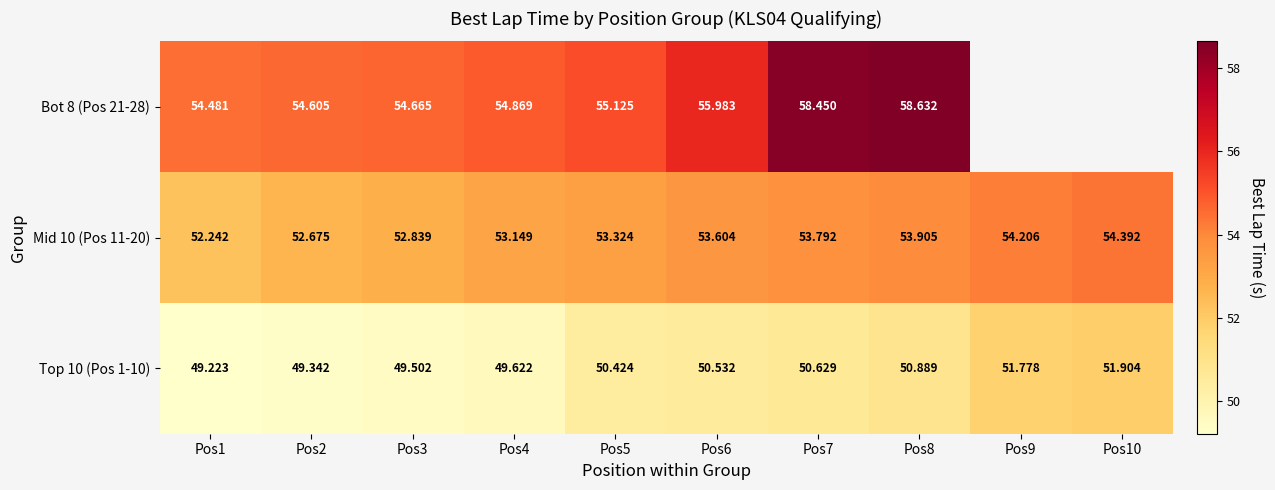

Is the value of Top 10 (Pos 1-10) at Pos10 greater than the value of Mid 10 (Pos 11-20) at Pos7?

No